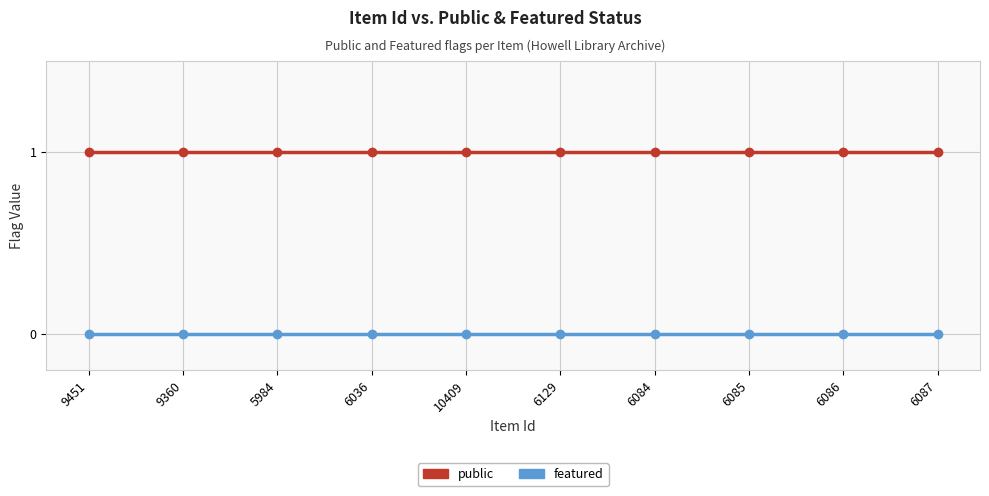

True or false: featured and public cross at least once.

False